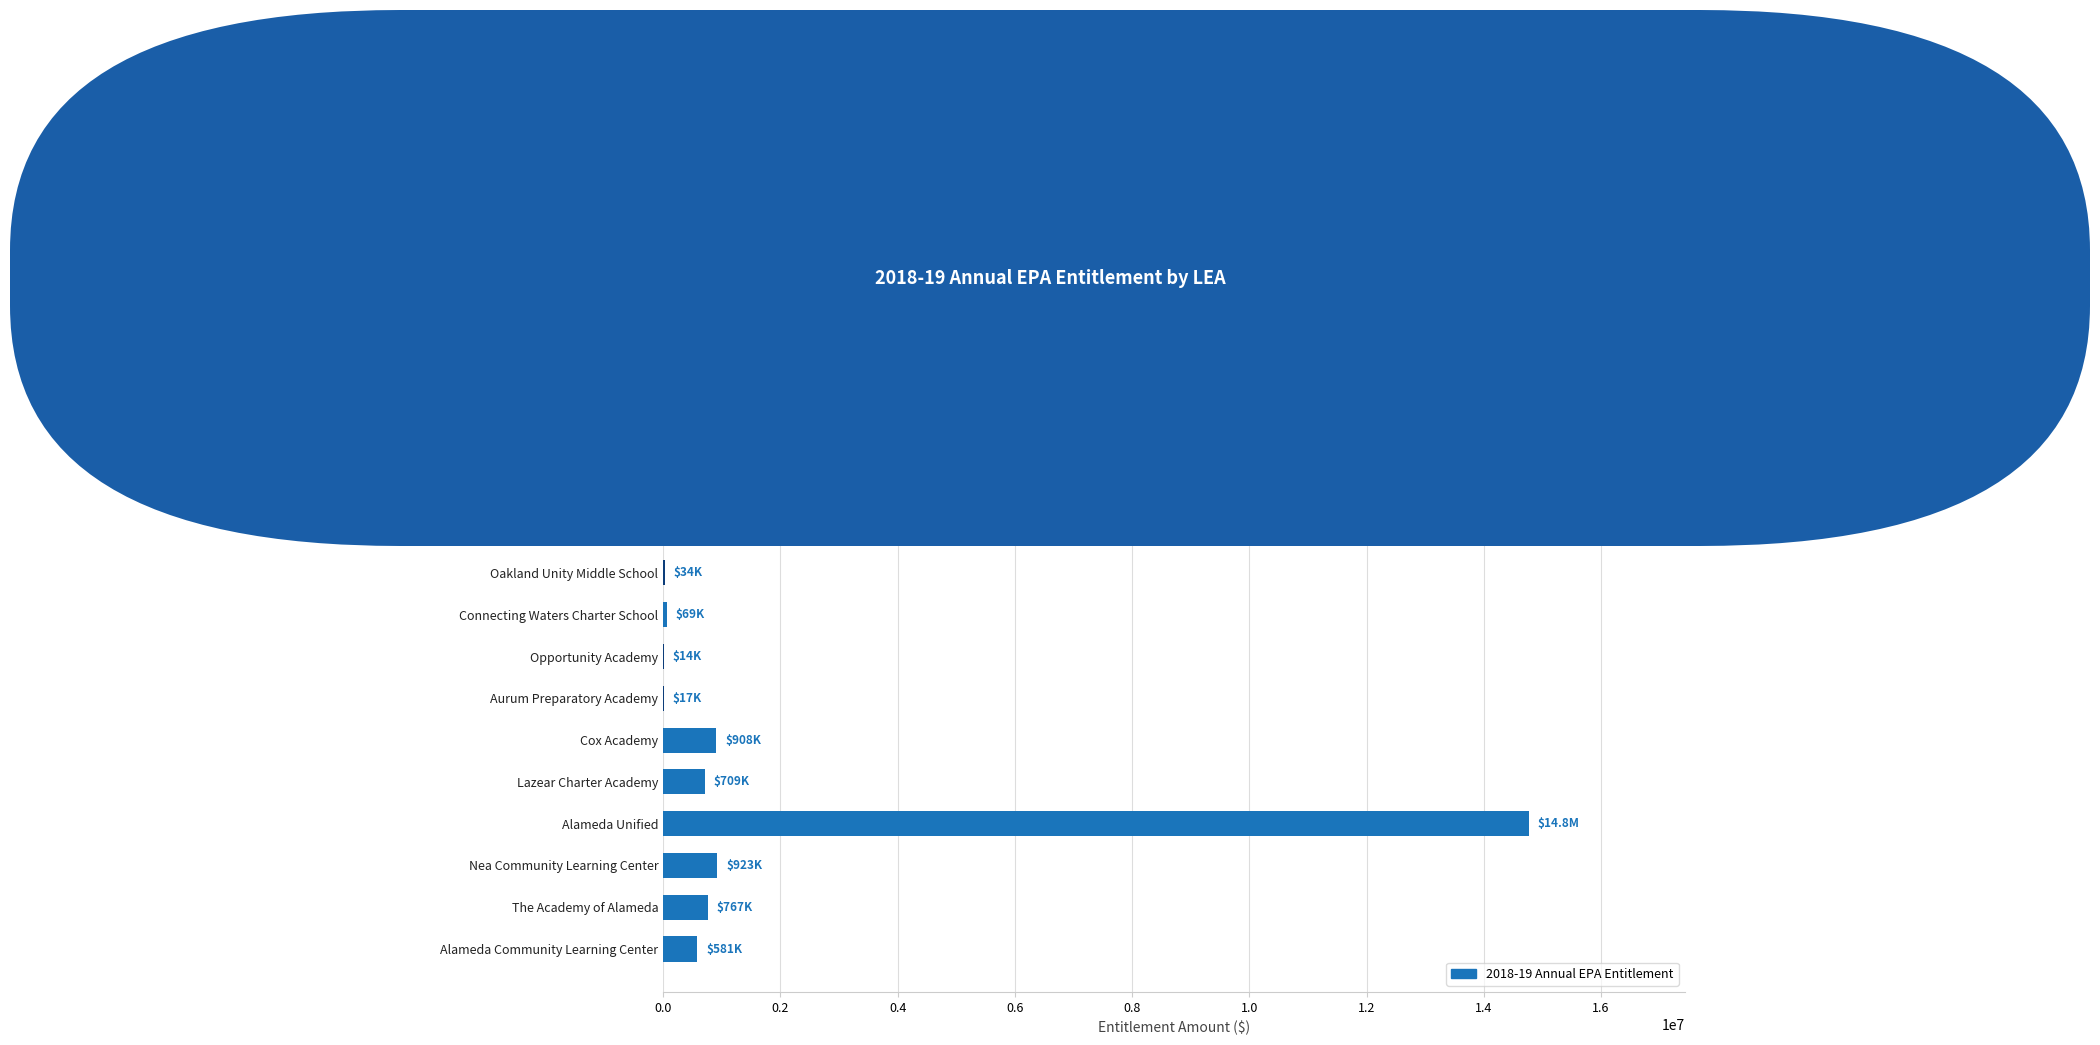

Approximately how many times larger is the value at Alameda Community Learning Center compared to Lazear Charter Academy?

0.8